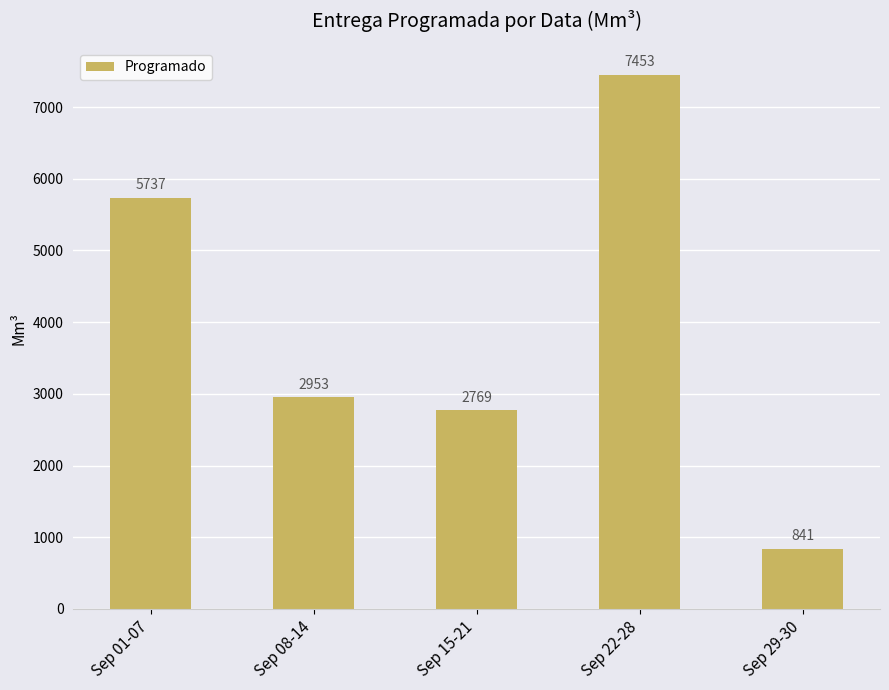

Is it true that the value at Sep 15-21 is 1521.6?

False